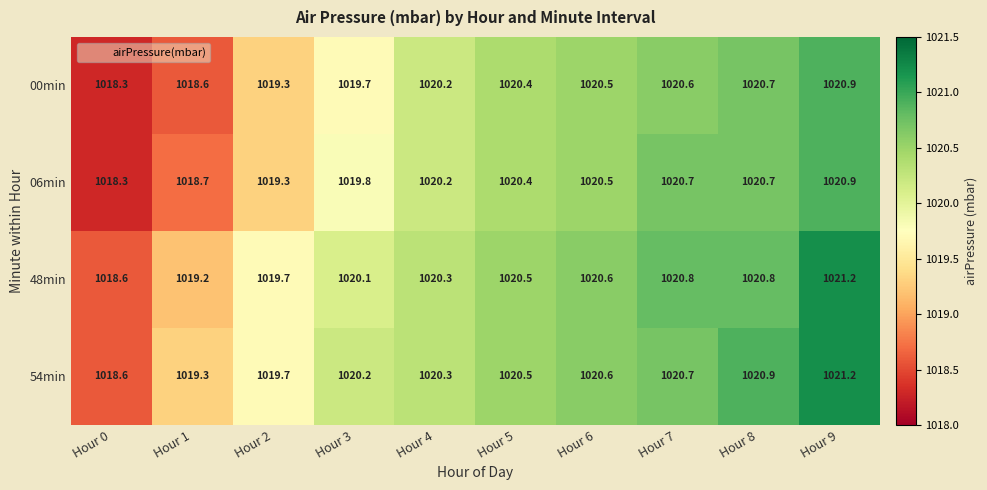

What is the total value across all series at Hour 4?

4081.0